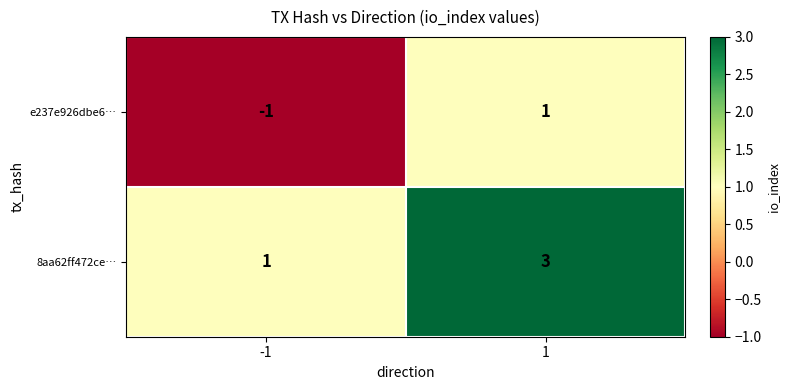

At how many categories does at least one series exceed 0?

2